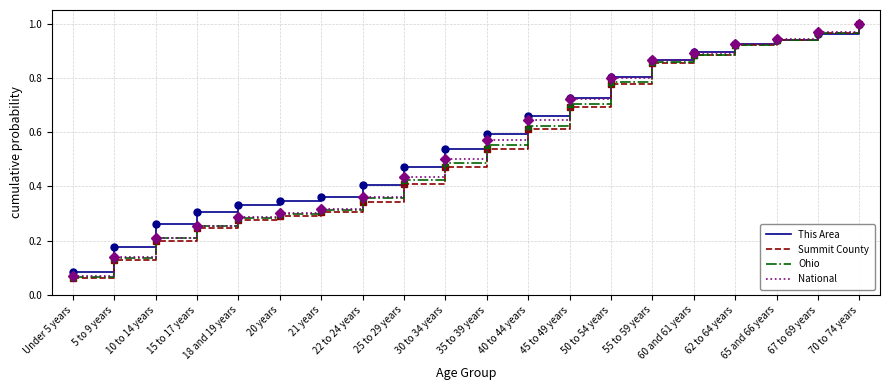

True or false: Summit County has a value of 0.5 at 20 years.

False